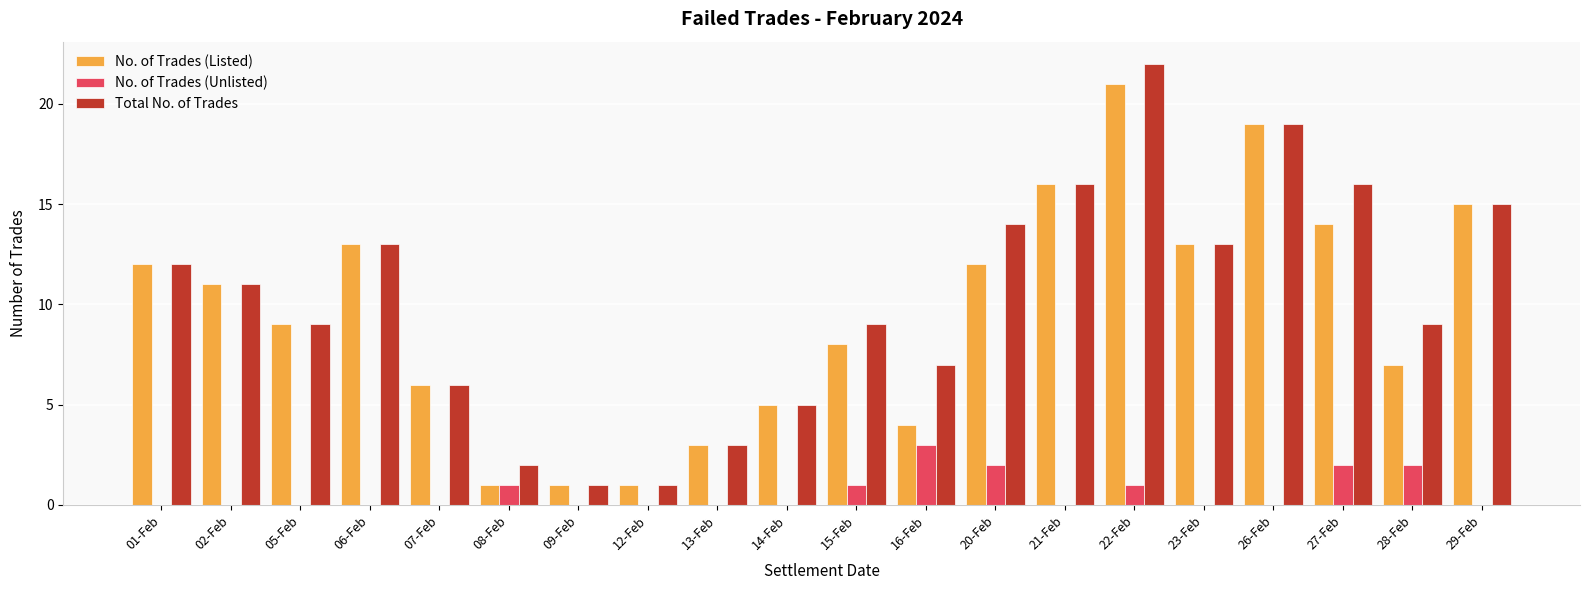

What is the sum of all Total No. of Trades values?

203